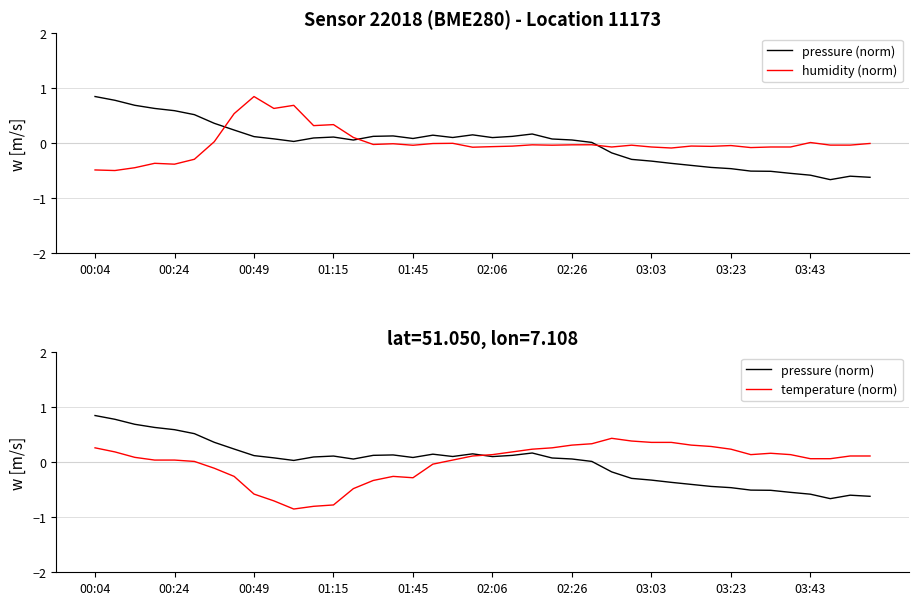

What position from the right is 18?

22